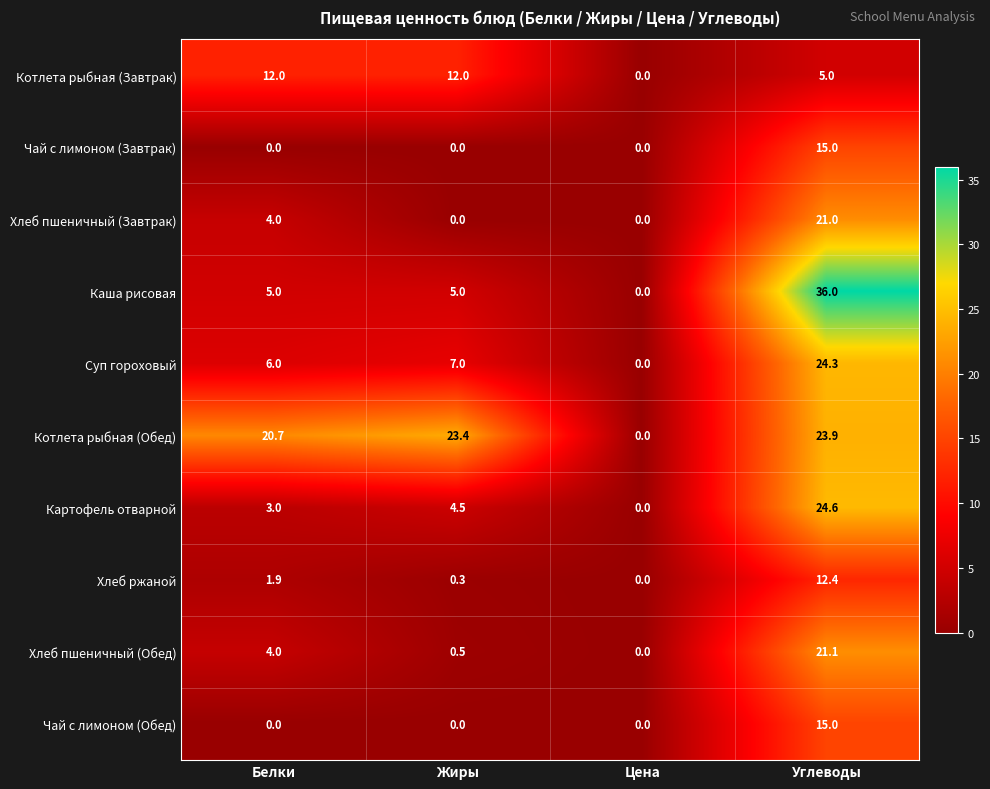

How many series are shown in this chart?

10